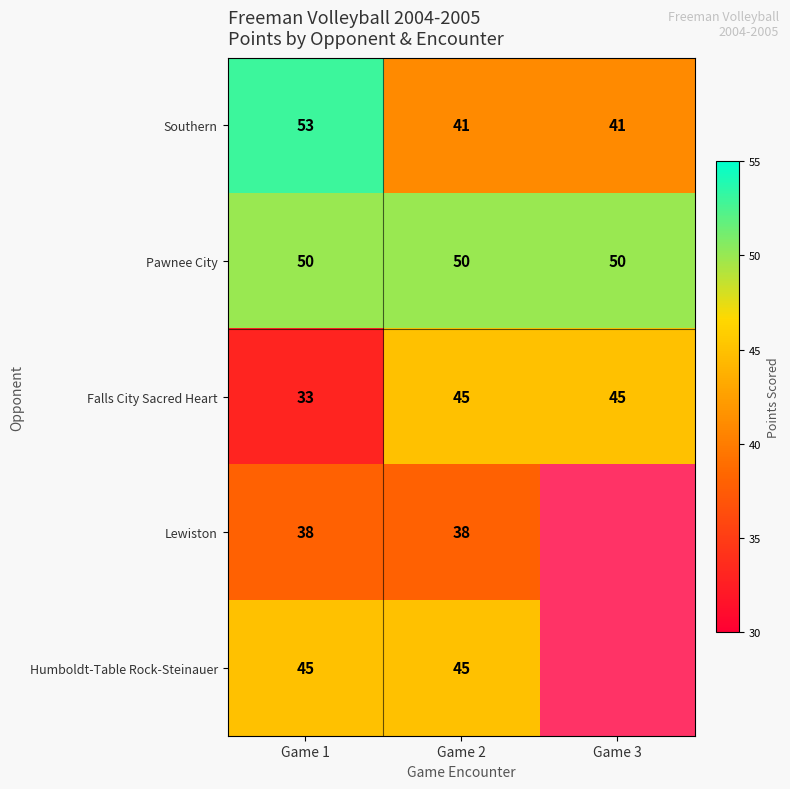

What is the sum of the Lewiston values at Game 1 and Game 2?

76